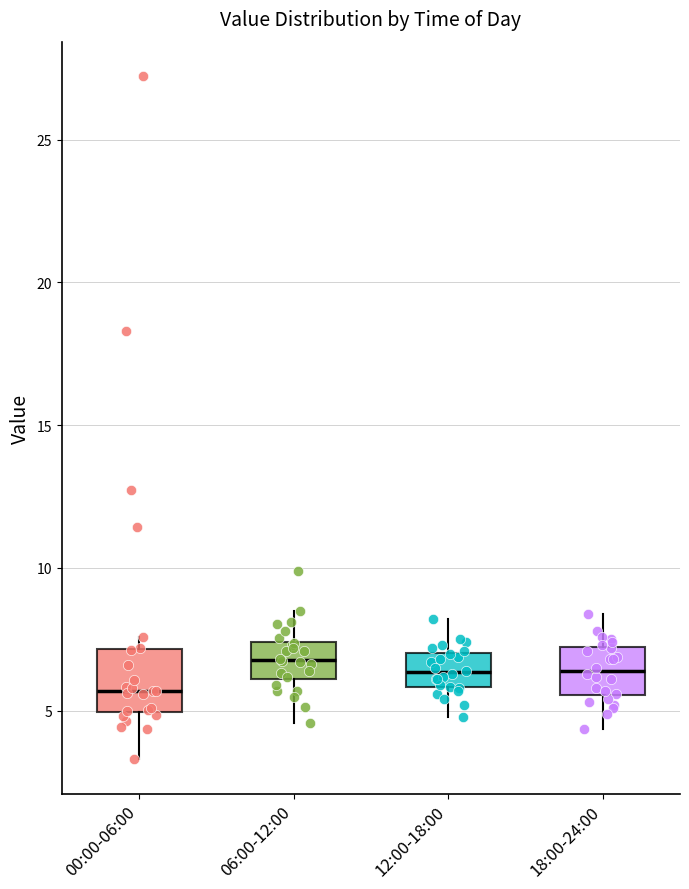

Reading left to right, transcribe this box plot: for each box, give where its median line is, the range the box spans, and where its two whiskers end, as read against the y-axis. The values are not printed on the chart, so give them approximately, as read against the axis.

00:00-06:00: median 5.5, box 5.0 to 7.0, whiskers 3.5 to 7.5
06:00-12:00: median 7.0, box 6.0 to 7.5, whiskers 4.5 to 8.5
12:00-18:00: median 6.5, box 6.0 to 7.0, whiskers 5.0 to 8.0
18:00-24:00: median 6.5, box 5.5 to 7.0, whiskers 4.5 to 8.5